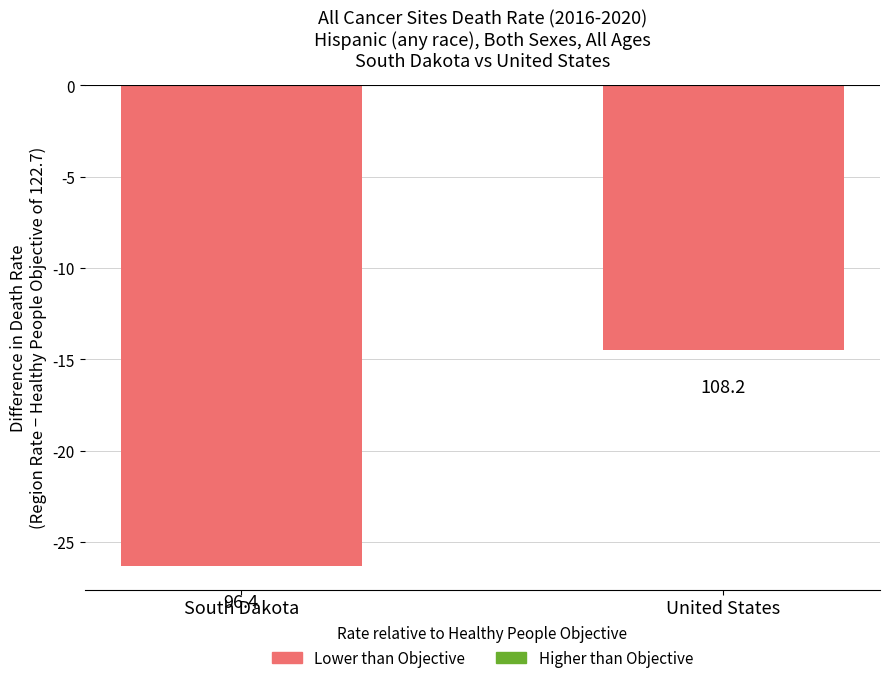

Reading right to left, transcribe all the data shown in this chart.

United States=-14.5	South Dakota=-26.3